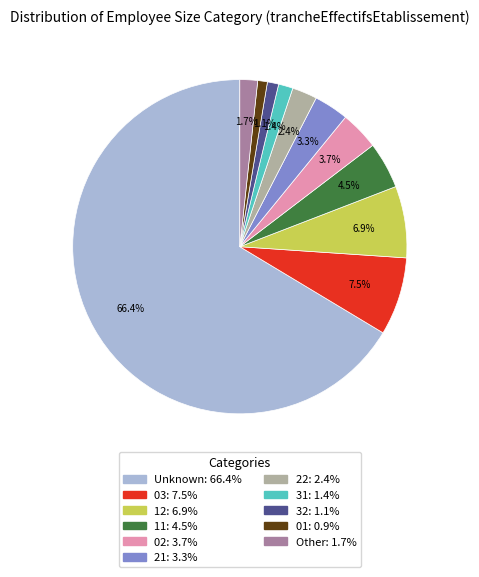

Does any single category account for the majority?

Yes